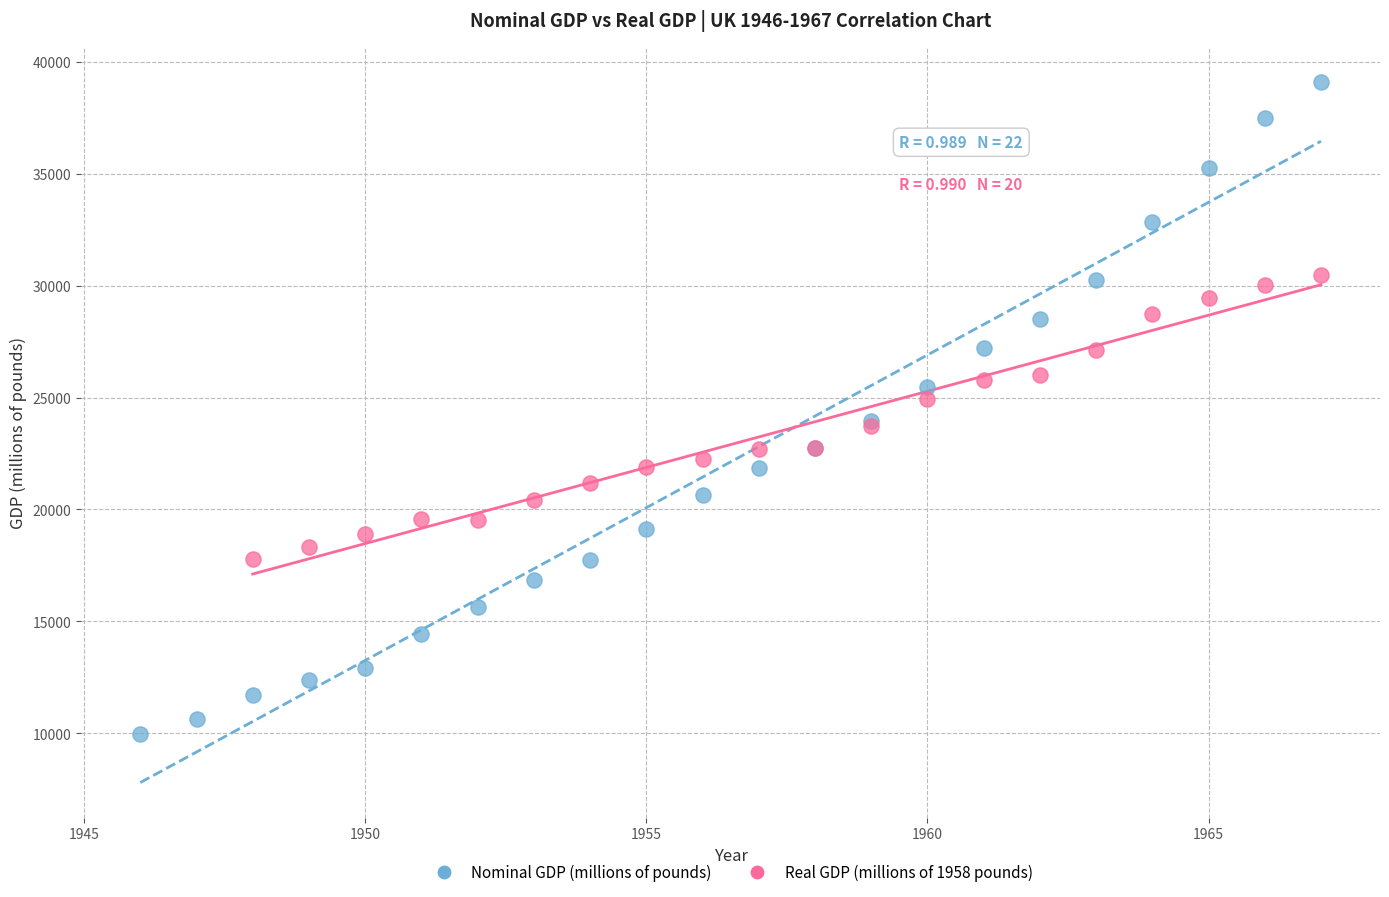

Which series contains the highest Y value?

Nominal GDP (millions of pounds)